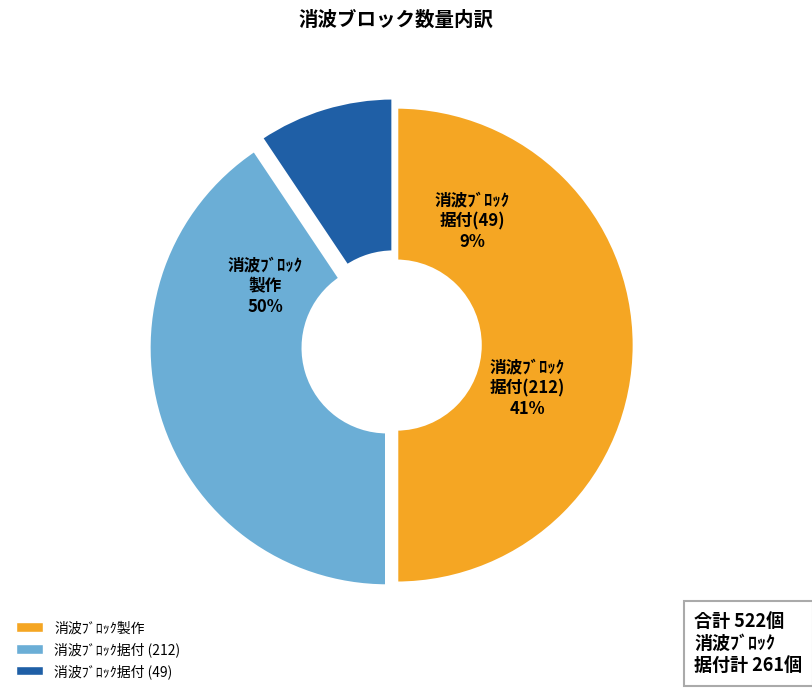

The 消波ﾌﾞﾛｯｸ据付 (212) slice represents 41% of the pie. True or false?

True